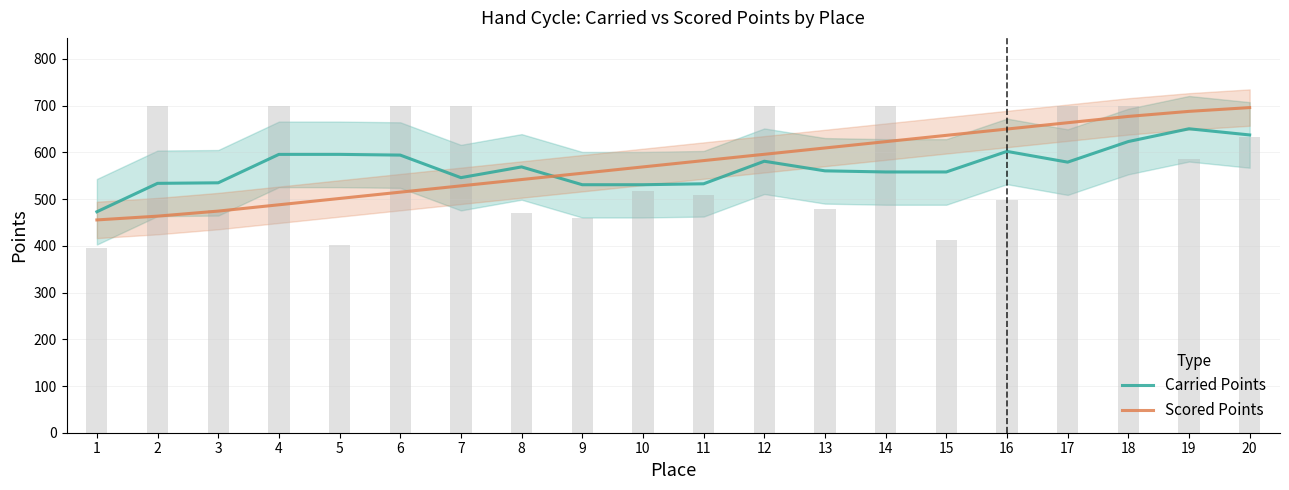

What is the highest value of the Scored Points series?

696.0